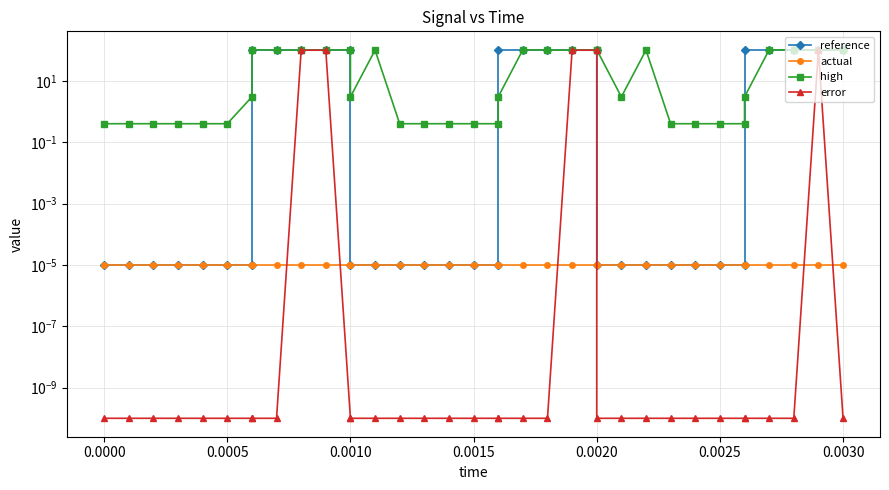

What is the sum of all high values?

1643.0